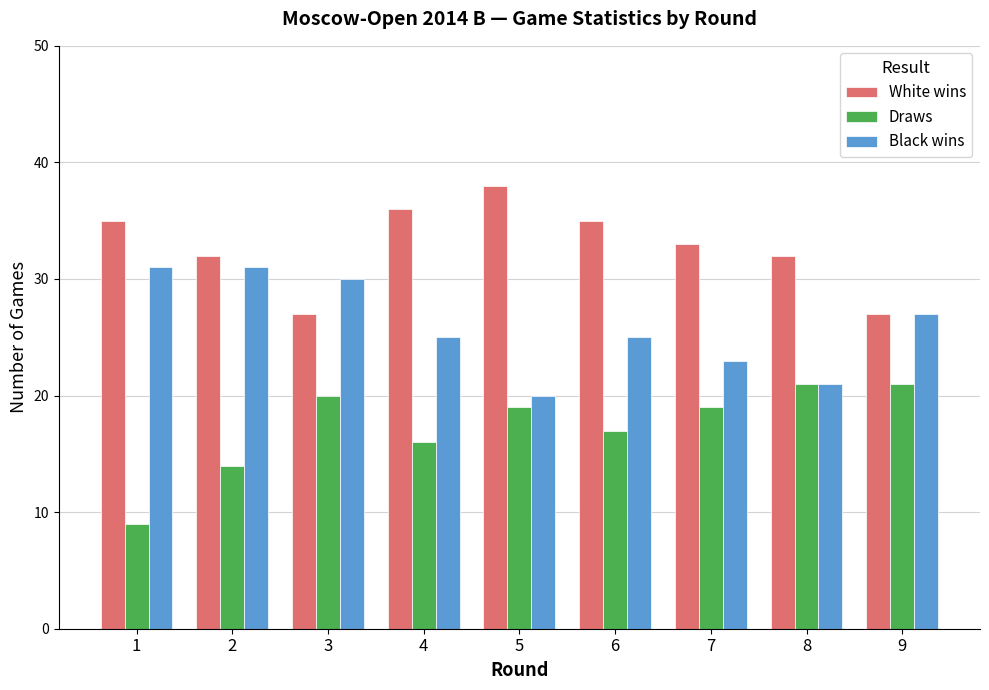

Rank the series at 2 from lowest to highest value.

Draws, Black wins, White wins